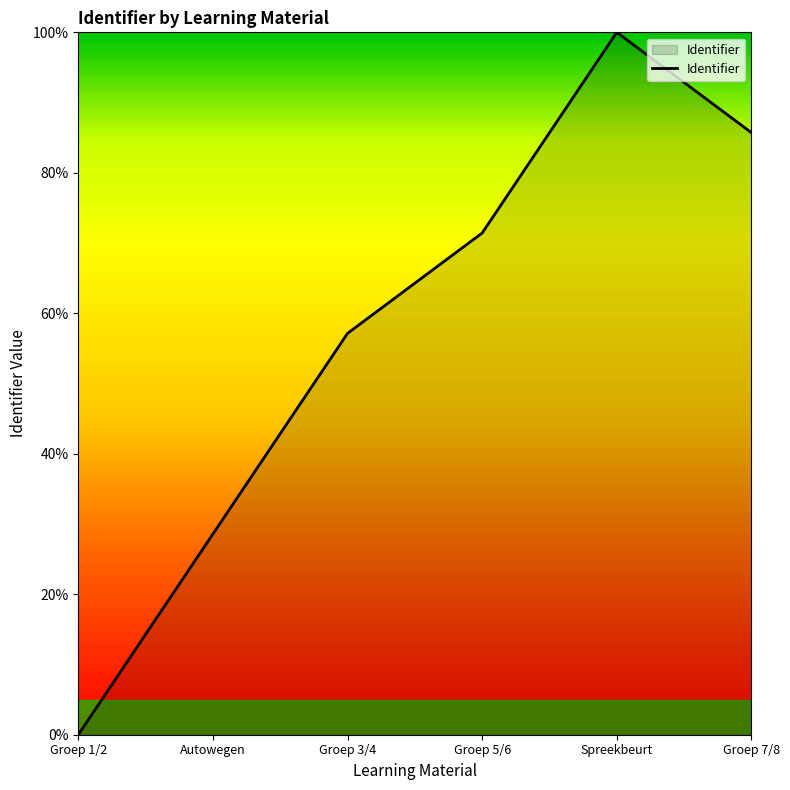

What is the change in value from Autowegen to Groep 5/6?

+42.9